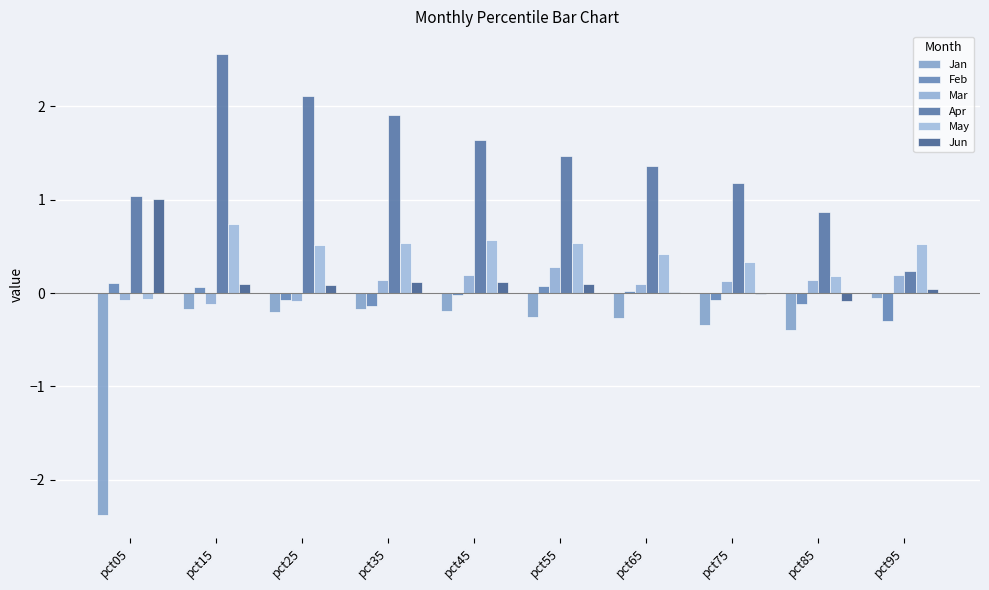

Reading left to right, extract all data points from this chart.

Jan: pct05=-2.4	pct15=-0.2	pct25=-0.2	pct35=-0.2	pct45=-0.2	pct55=-0.3	pct65=-0.3	pct75=-0.3	pct85=-0.4	pct95=-0.1
Feb: pct05=0.1	pct15=0.1	pct25=-0.1	pct35=-0.1	pct45=-0.0	pct55=0.1	pct65=0.0	pct75=-0.1	pct85=-0.1	pct95=-0.3
Mar: pct05=-0.1	pct15=-0.1	pct25=-0.1	pct35=0.1	pct45=0.2	pct55=0.3	pct65=0.1	pct75=0.1	pct85=0.1	pct95=0.2
Apr: pct05=1.0	pct15=2.6	pct25=2.1	pct35=1.9	pct45=1.6	pct55=1.5	pct65=1.4	pct75=1.2	pct85=0.9	pct95=0.2
May: pct05=-0.1	pct15=0.7	pct25=0.5	pct35=0.5	pct45=0.6	pct55=0.5	pct65=0.4	pct75=0.3	pct85=0.2	pct95=0.5
Jun: pct05=1.0	pct15=0.1	pct25=0.1	pct35=0.1	pct45=0.1	pct55=0.1	pct65=0.0	pct75=-0.0	pct85=-0.1	pct95=0.0